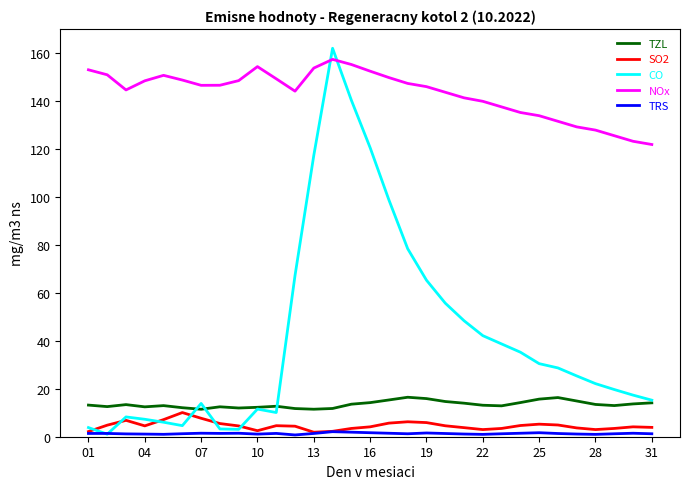

Which series has the largest range (max minus min)?

CO